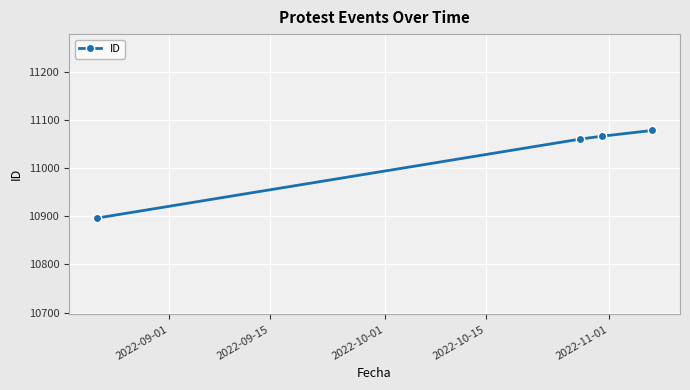

What is the smallest value displayed?

10896